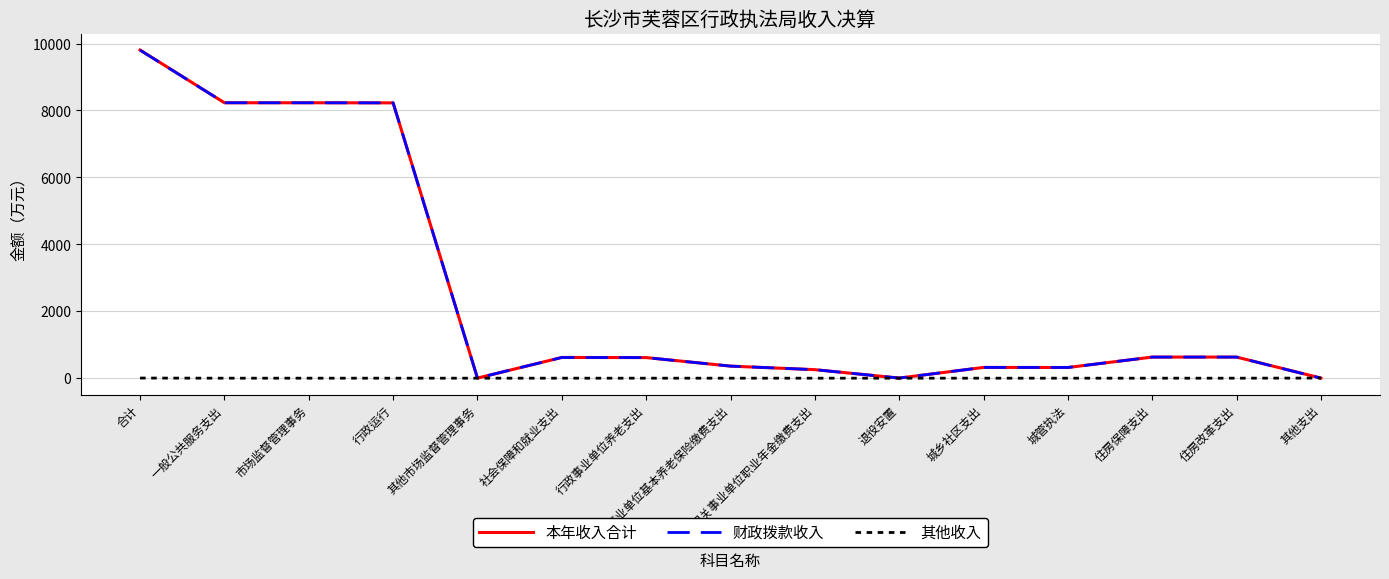

Which series has the largest range (max minus min)?

本年收入合计